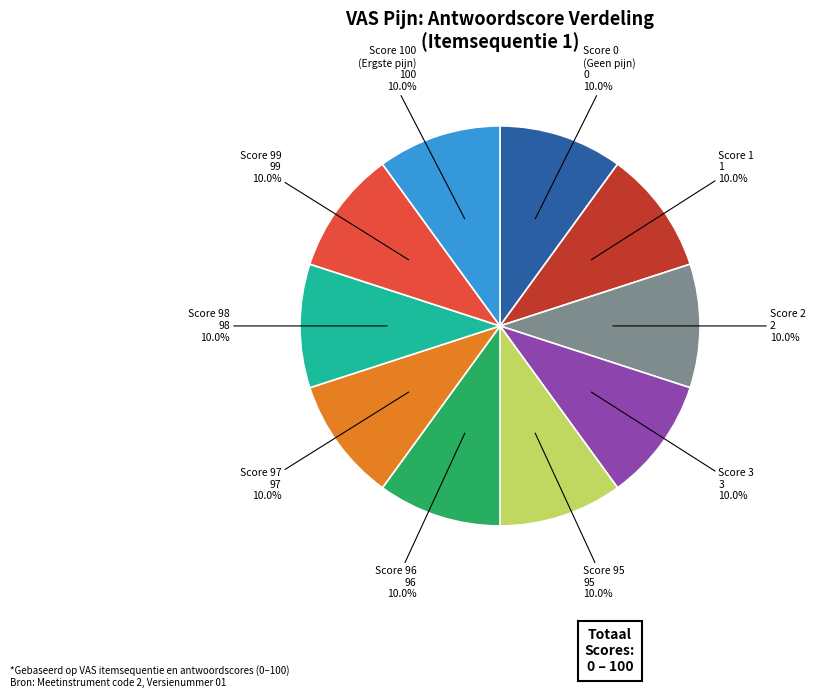

Count the number of slices in the pie.

10